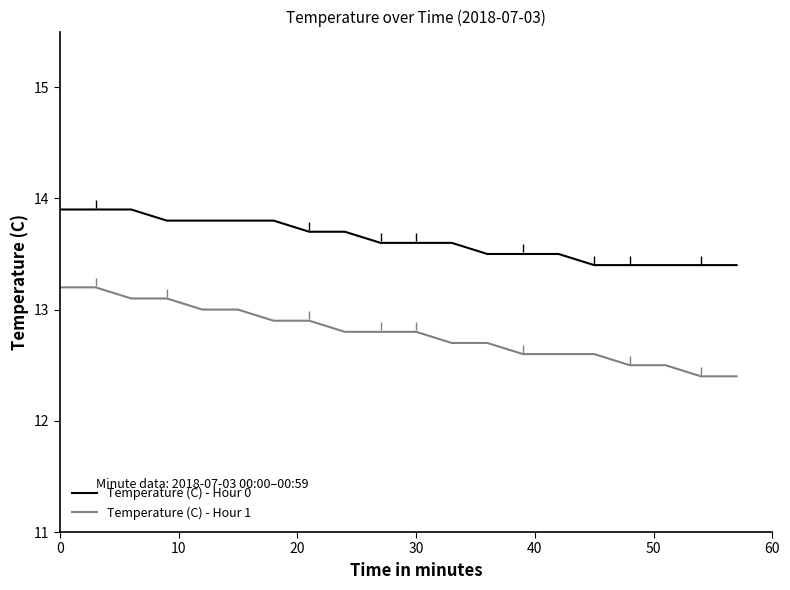

What value does the Temperature (C) - Hour 0 series have at 30?

13.6